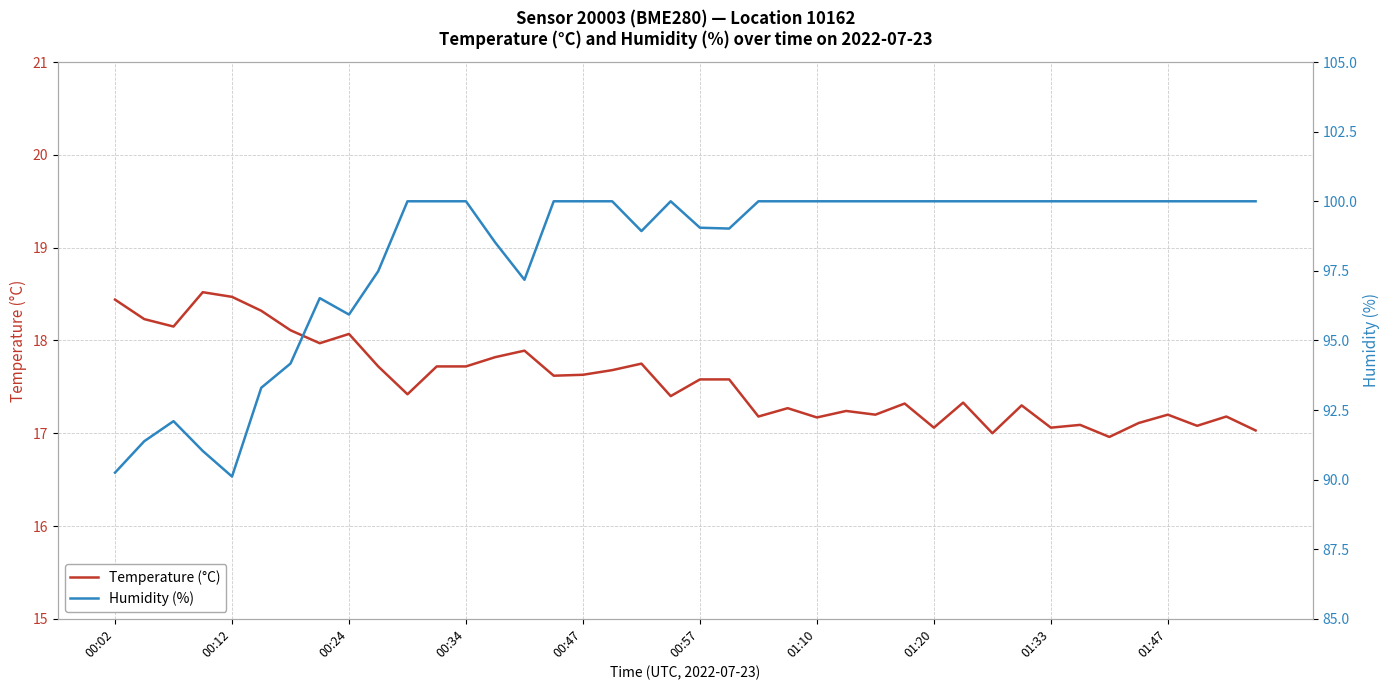

What is the minimum value for Temperature (°C)?

17.0